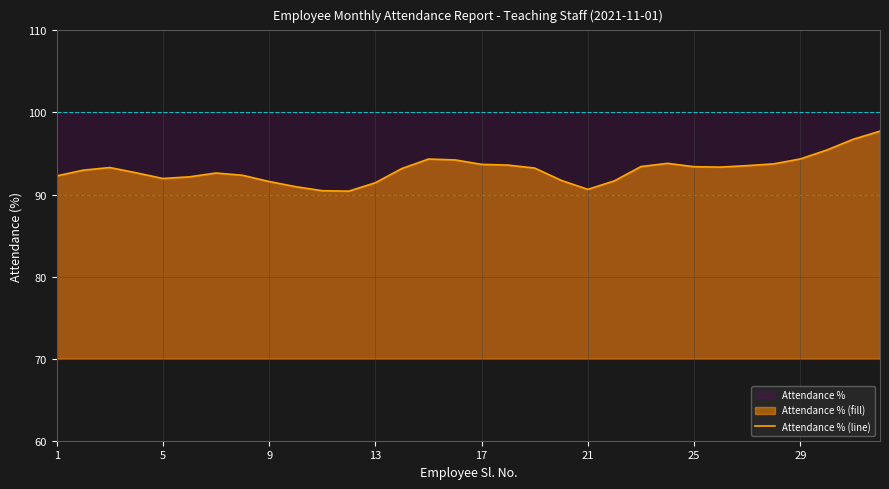

The value of Attendance % (line) at 5 is 92.0. True or false?

True